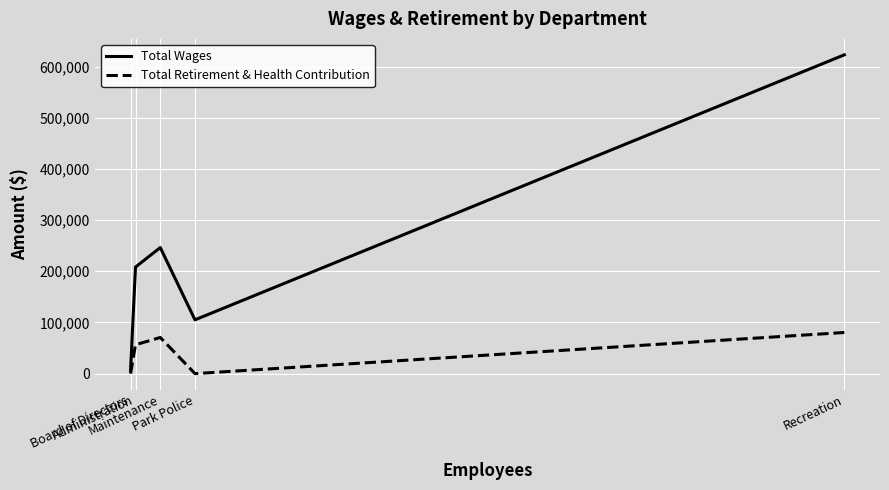

True or false: Total Retirement & Health Contribution has a value of -25369 at Board of Directors.

False